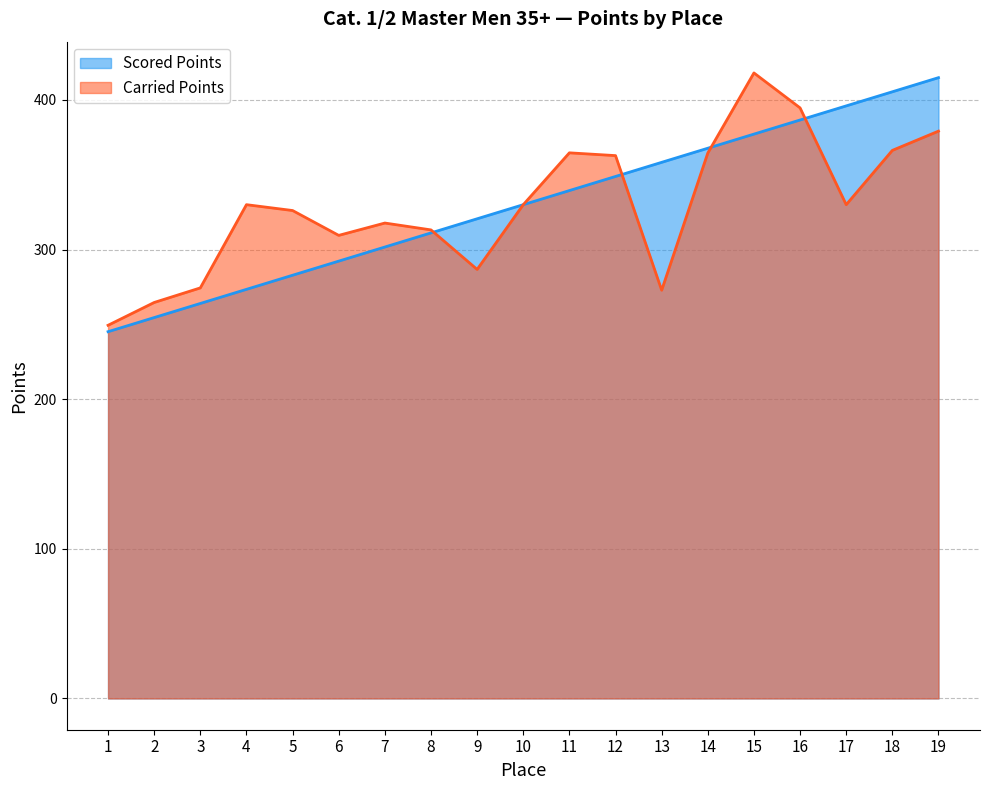

What are all the series names shown in the legend?

Scored Points, Carried Points